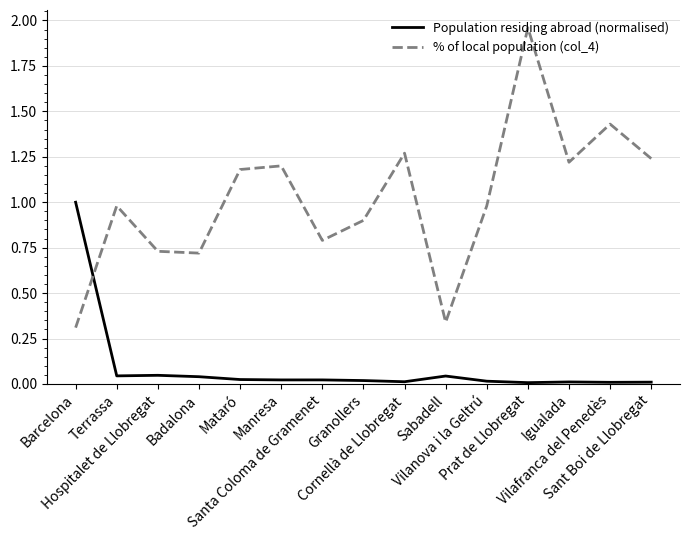

Which series has the largest range (max minus min)?

% of local population (col_4)